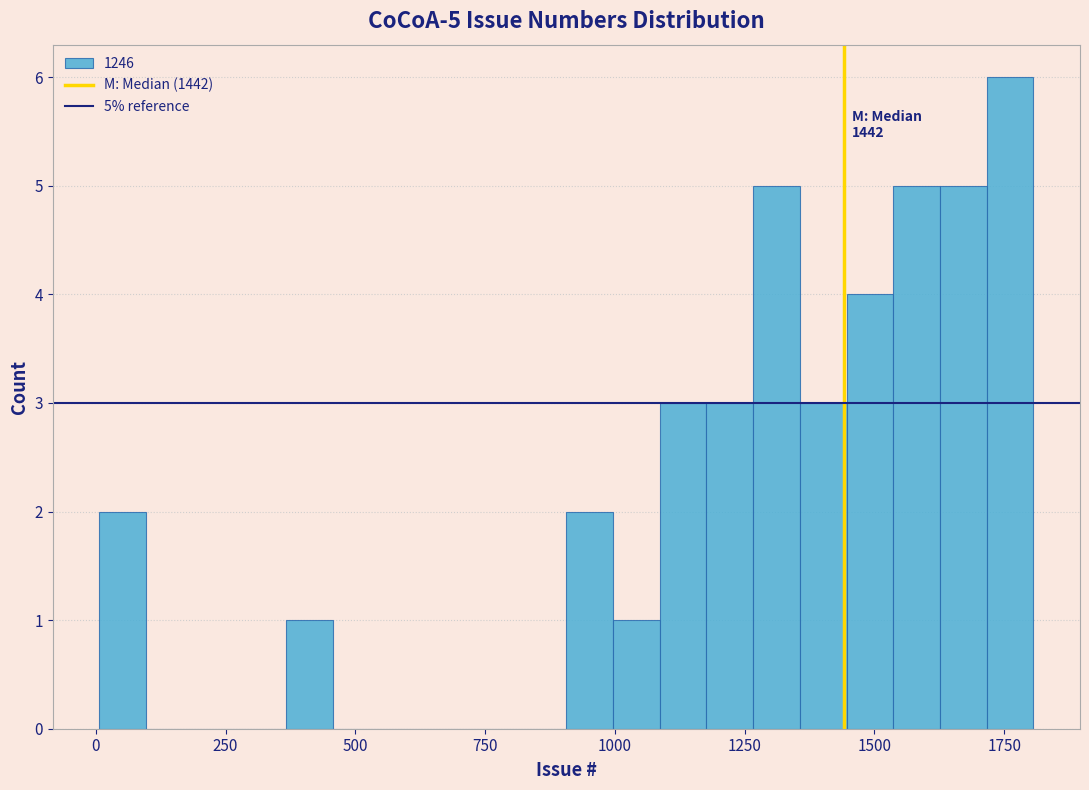

Read against the x-axis, roughly where is the centre of the tallest bar?

1750